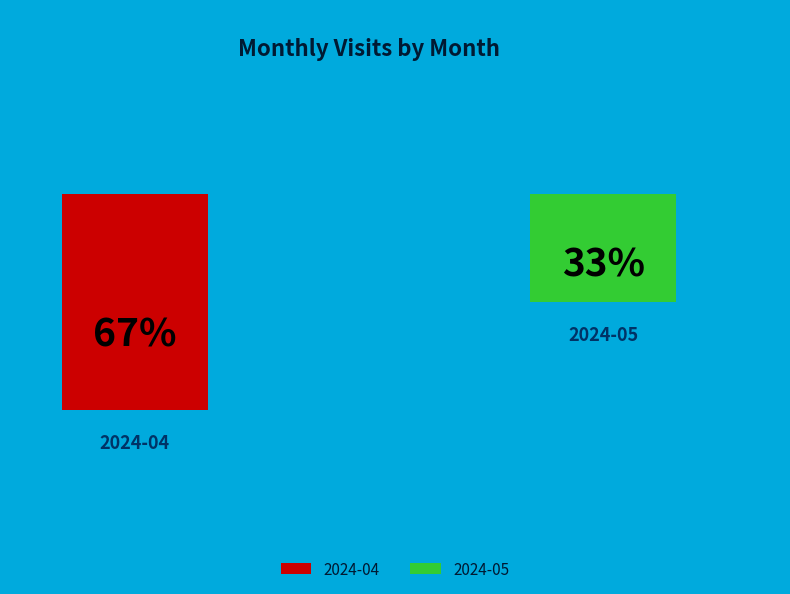

What percentage is the 2024-05 slice, to the nearest percent?

33%